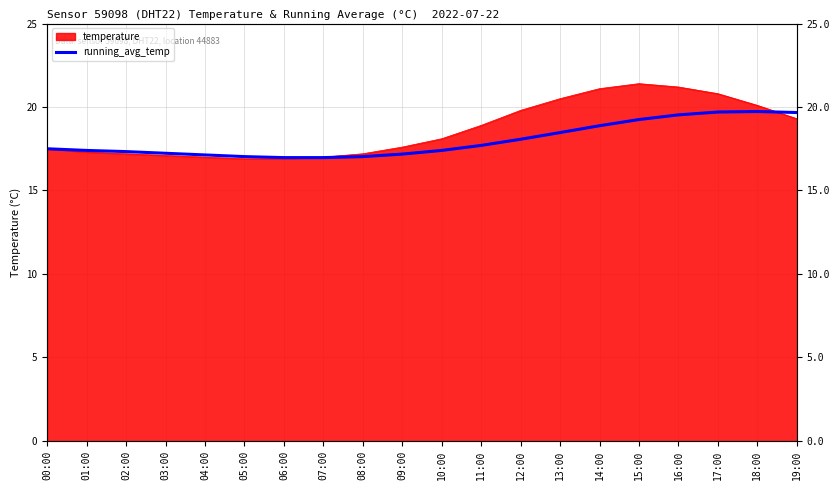

List the labels in order of value, smallest first.

06:00, 07:00, 05:00, 08:00, 04:00, 09:00, 03:00, 02:00, 01:00, 10:00, 00:00, 11:00, 12:00, 13:00, 14:00, 15:00, 16:00, 19:00, 17:00, 18:00